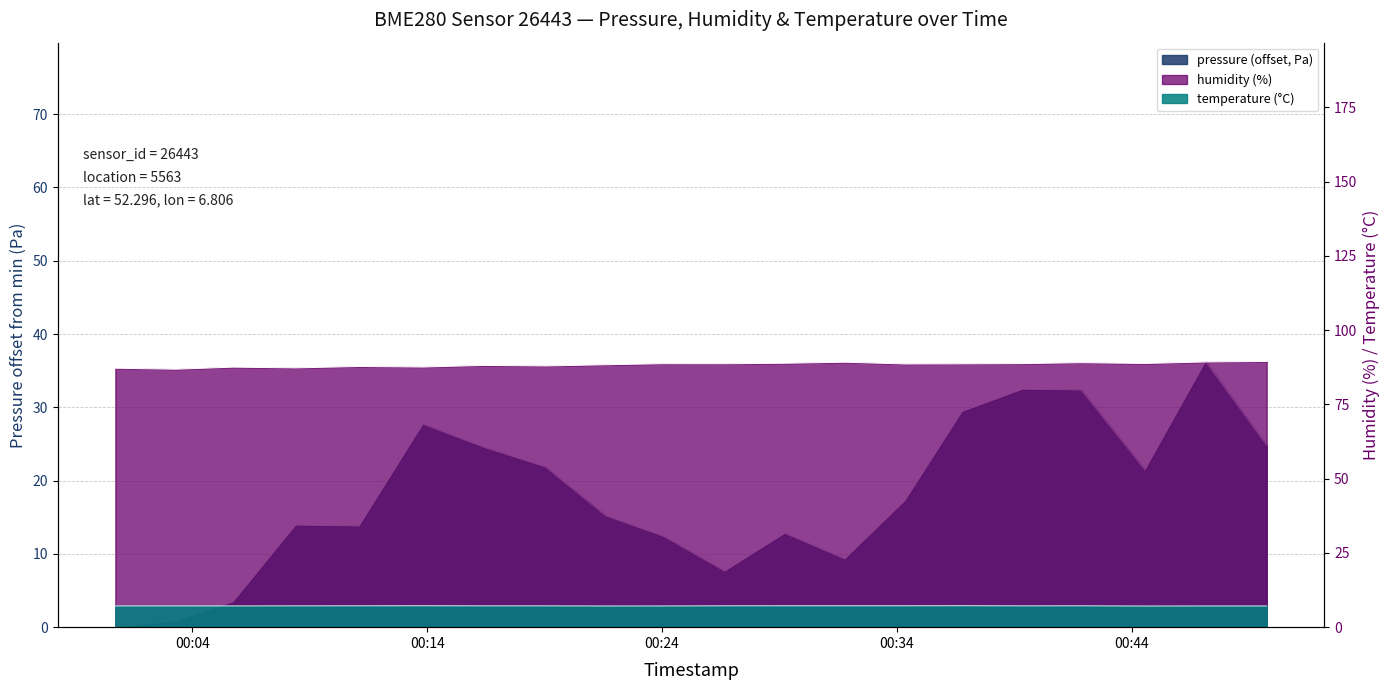

Reading left to right, list all the values displayed in this chart.

pressure: 0.0	0.8	3.5	13.9	13.8	27.7	24.5	21.9	15.2	12.4	7.6	12.8	9.3	17.3	29.4	32.5	32.4	21.5	36.2	24.8
humidity: 87.2	86.8	87.5	87.3	87.8	87.6	88.1	87.9	88.3	88.7	88.7	88.8	89.2	88.6	88.7	88.7	89.0	88.8	89.3	89.5
temperature: 7.2	7.2	7.2	7.2	7.2	7.2	7.2	7.2	7.1	7.1	7.2	7.2	7.2	7.2	7.2	7.2	7.2	7.1	7.1	7.1